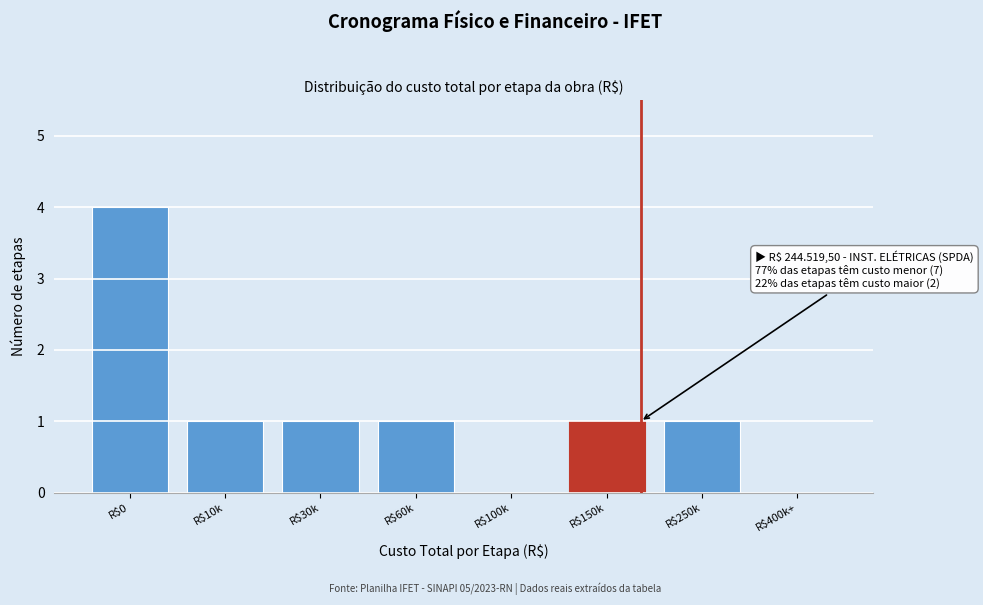

The chart shows a value of 0 at R$10k. True or false?

False